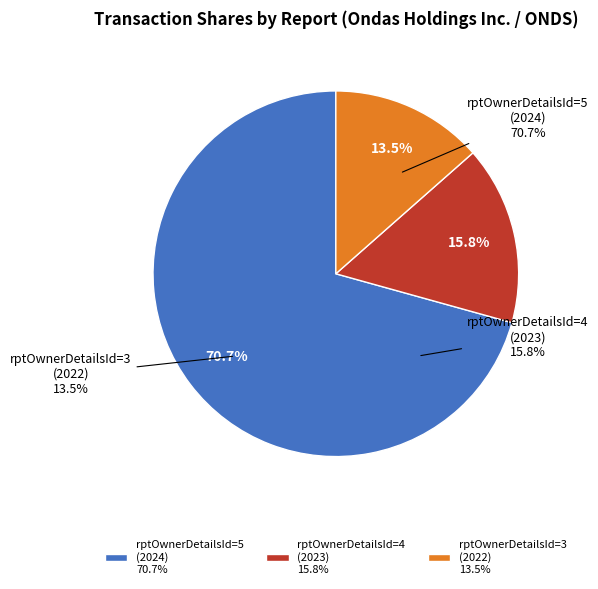

How many slices are in this pie chart?

3